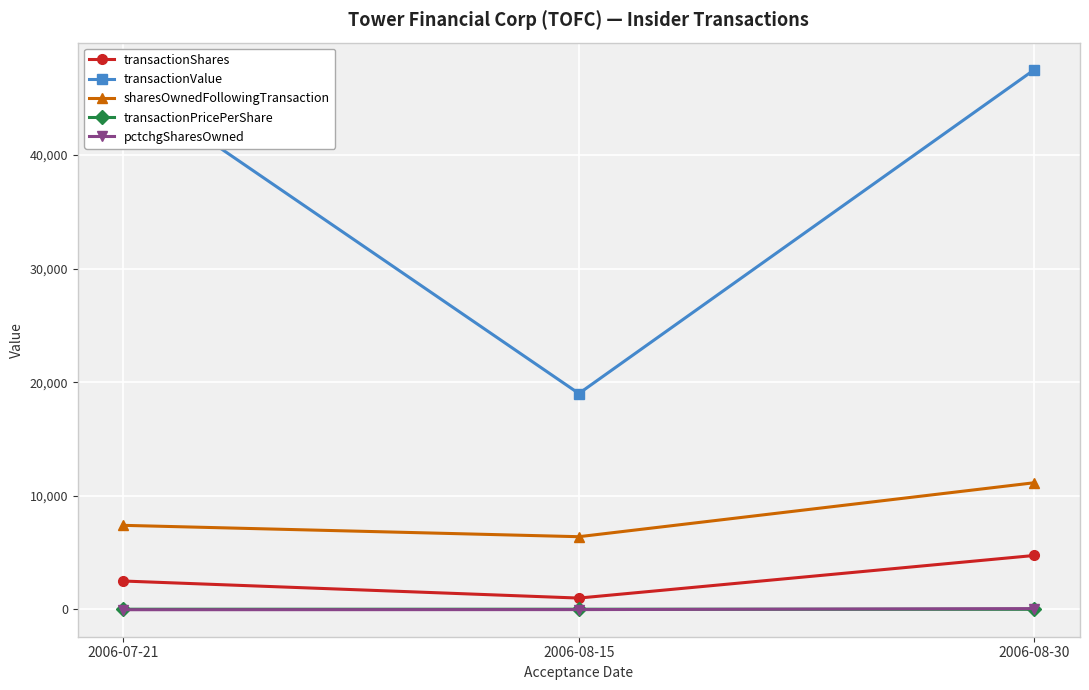

The value of transactionPricePerShare at 2006-08-30 is 10.0. True or false?

True